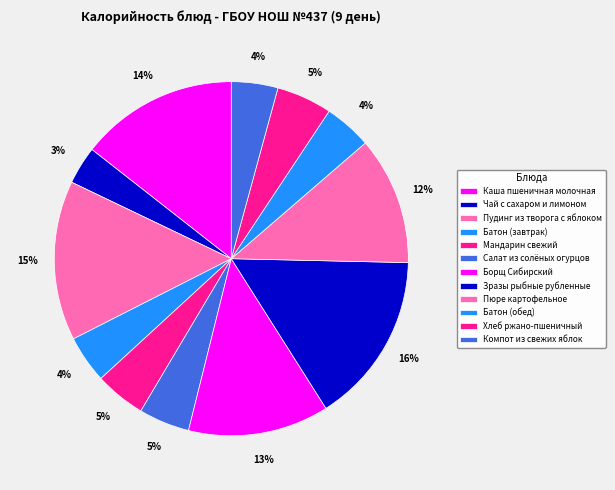

Does any single category account for the majority?

No